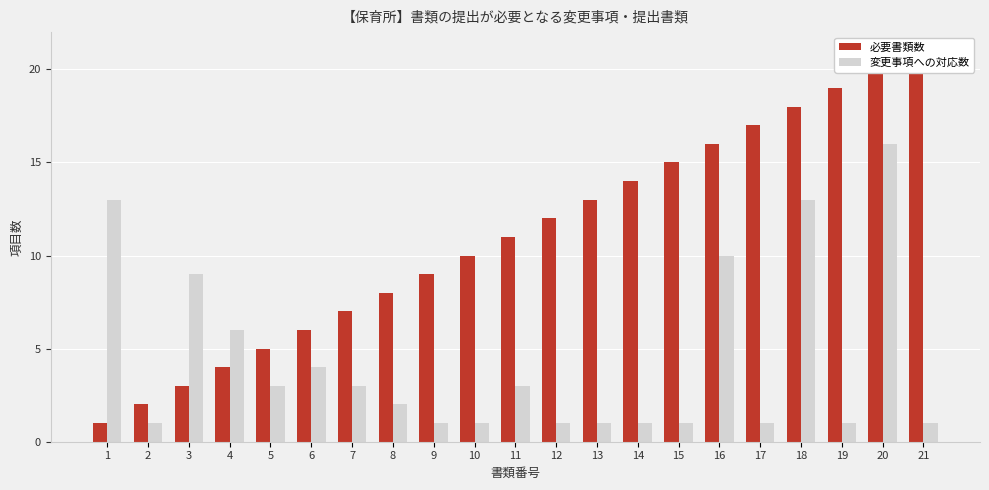

How many series are shown in this chart?

2